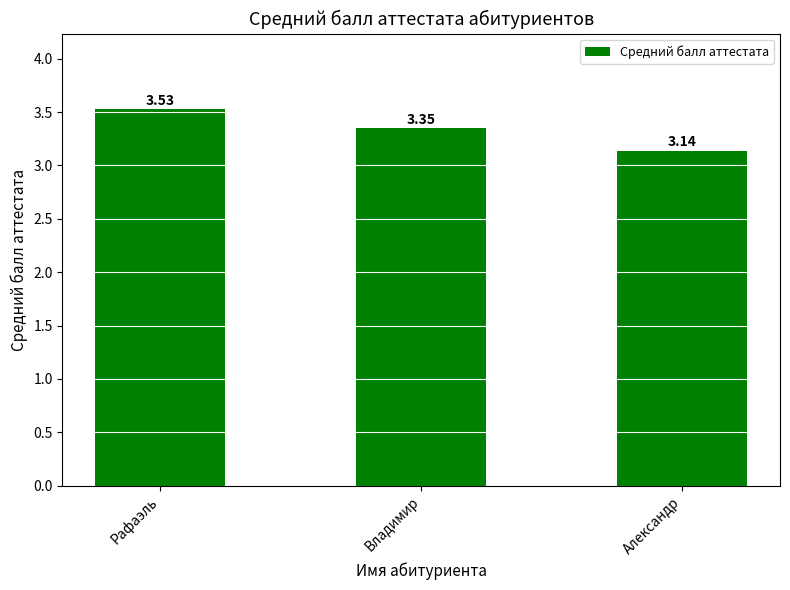

List the labels in order of value, largest first.

Рафаэль, Владимир, Александр